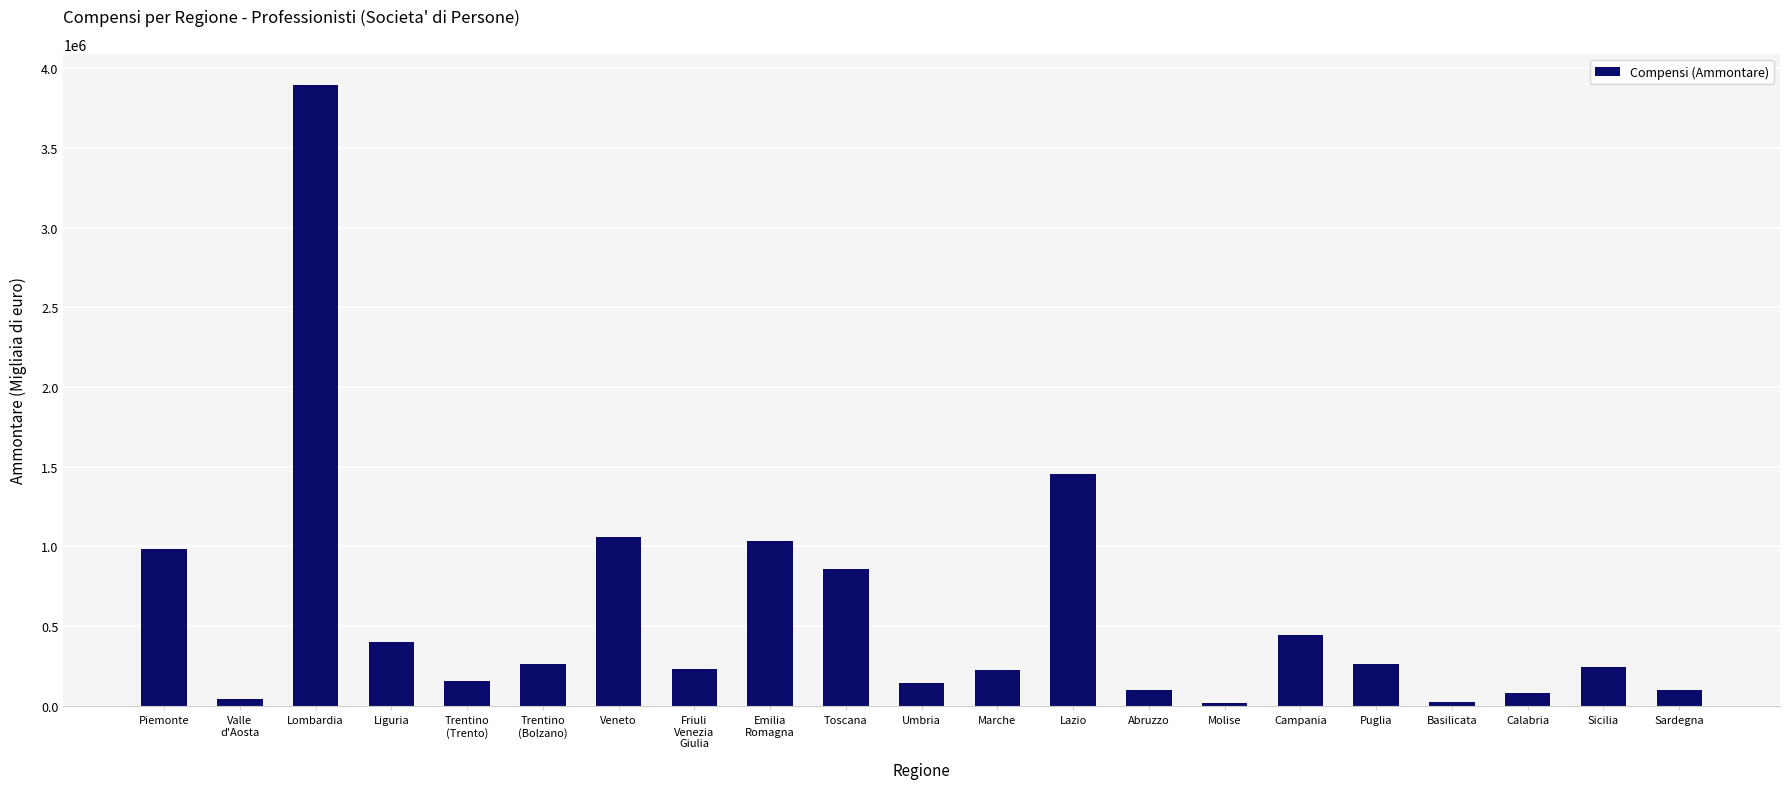

What is the sum of all values?

12038774